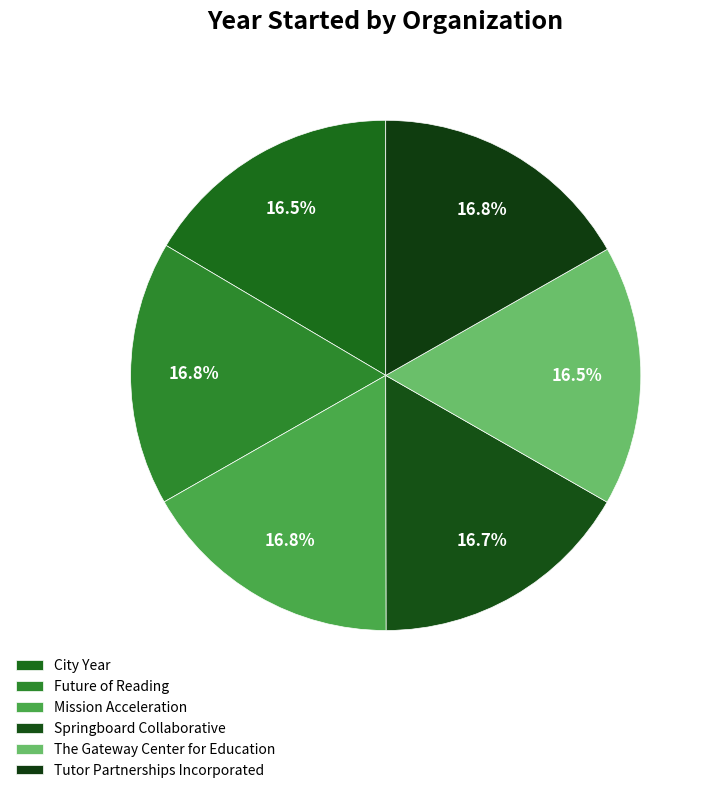

Is there a majority slice in this chart?

No